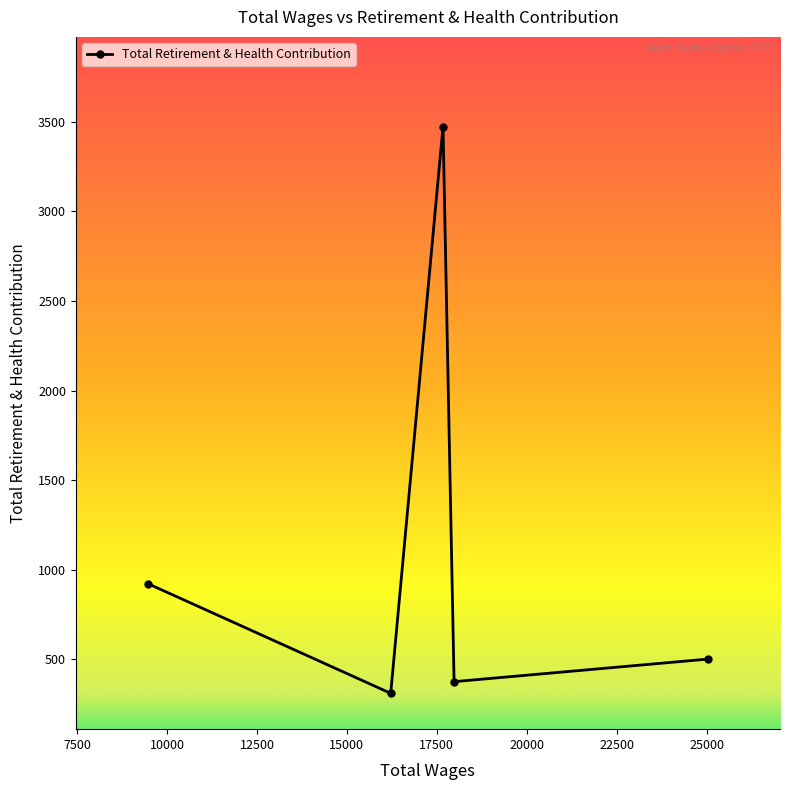

What is the sum of all values?

5585